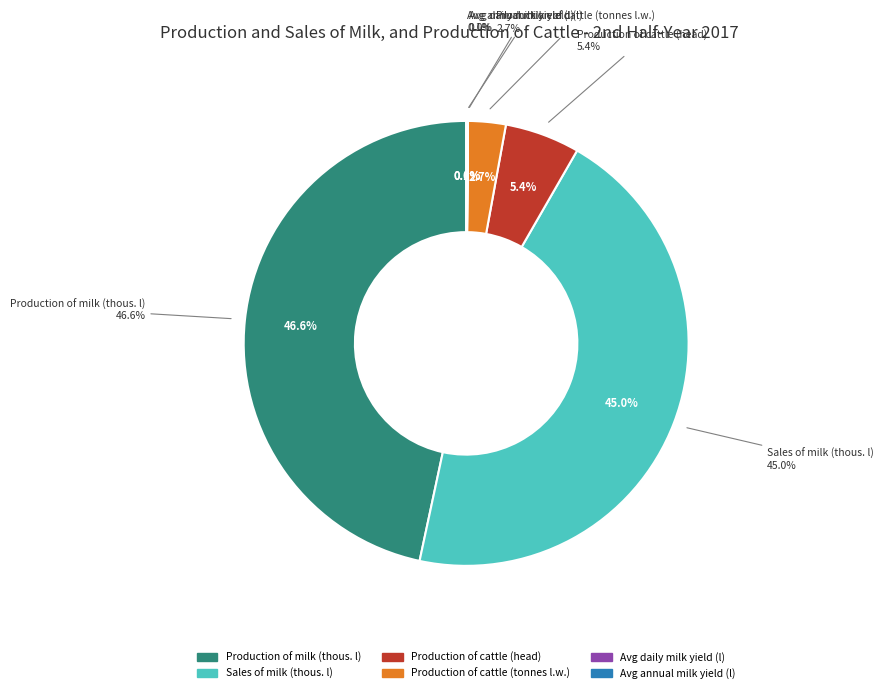

How many slices are in this pie chart?

6